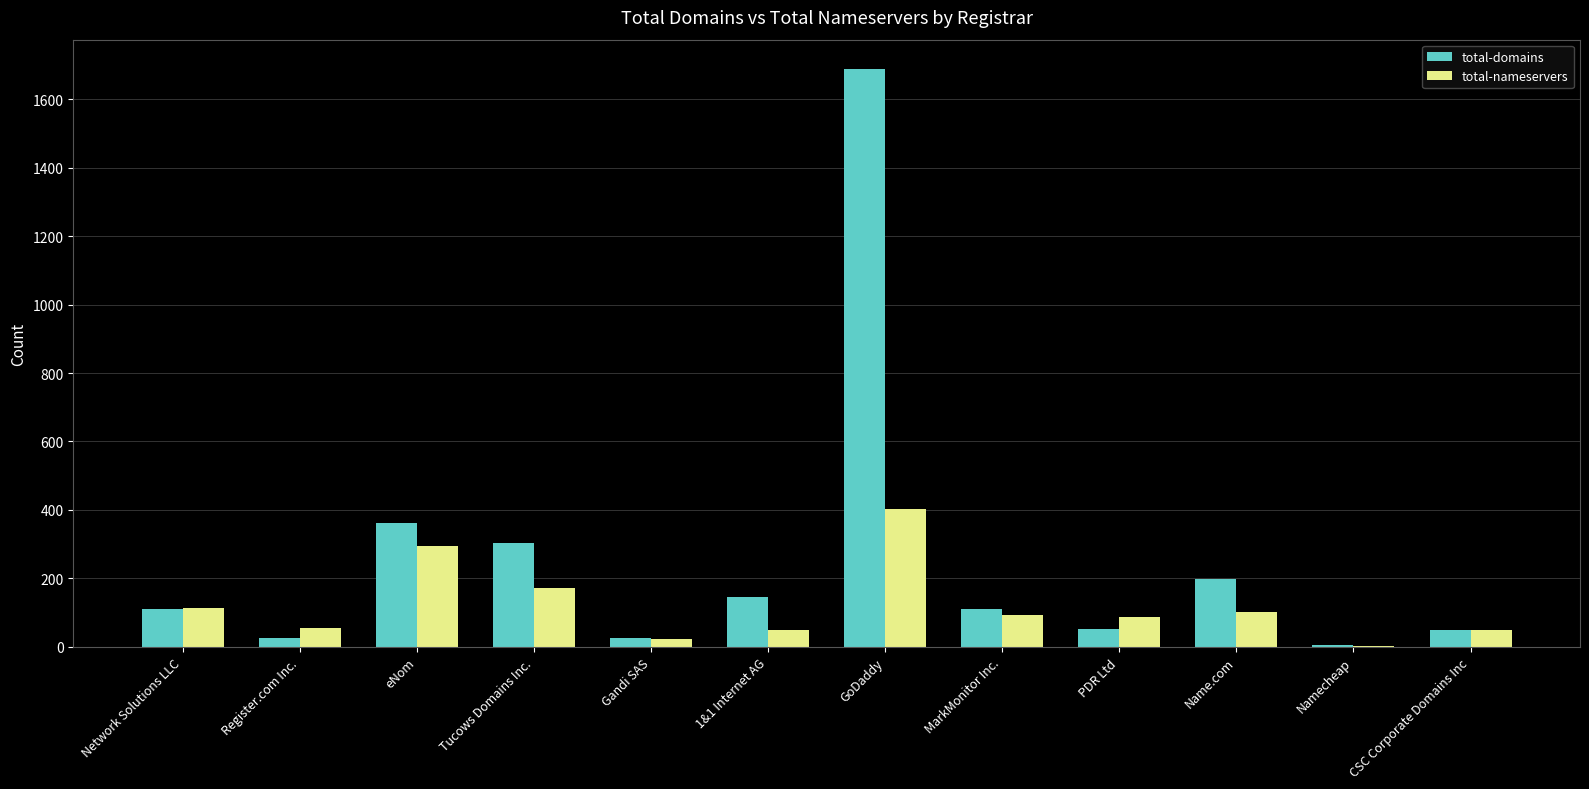

At which label does total-nameservers reach its peak?

GoDaddy